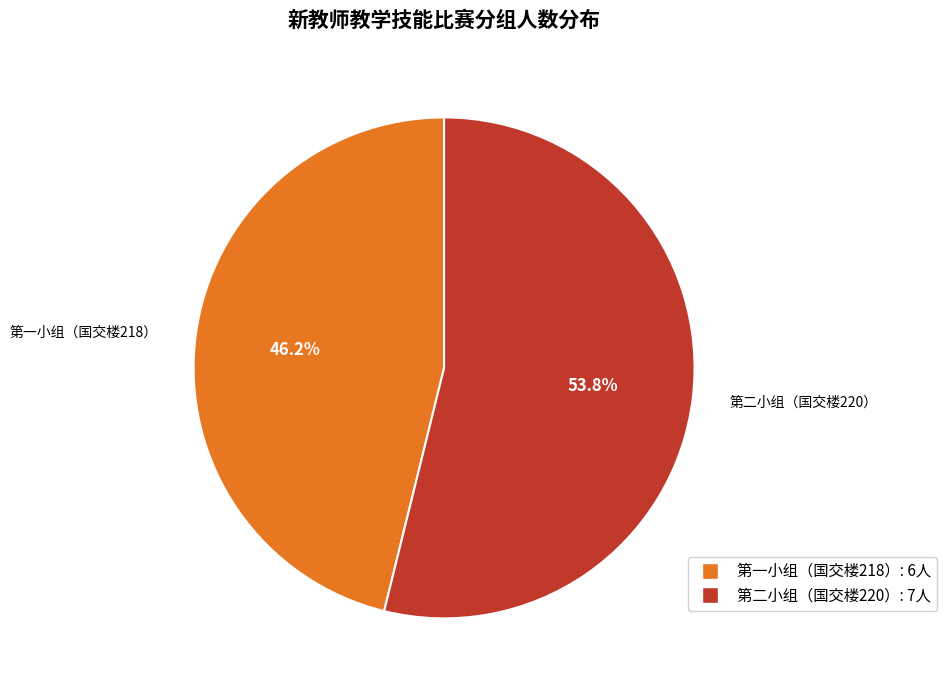

Count the number of slices in the pie.

2